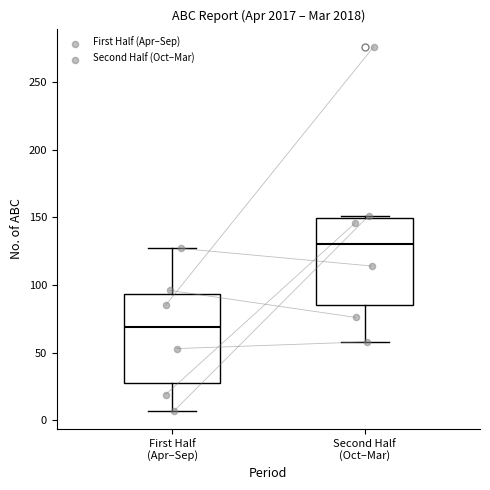

Reading left to right, transcribe this box plot: for each box, give where its median line is, the range the box spans, and where its two whiskers end, as read against the y-axis. The values are not printed on the chart, so give them approximately, as read against the axis.

First Half (Apr–Sep): median 70, box 30 to 95, whiskers 5 to 125
Second Half (Oct–Mar): median 130, box 85 to 150, whiskers 60 to 150